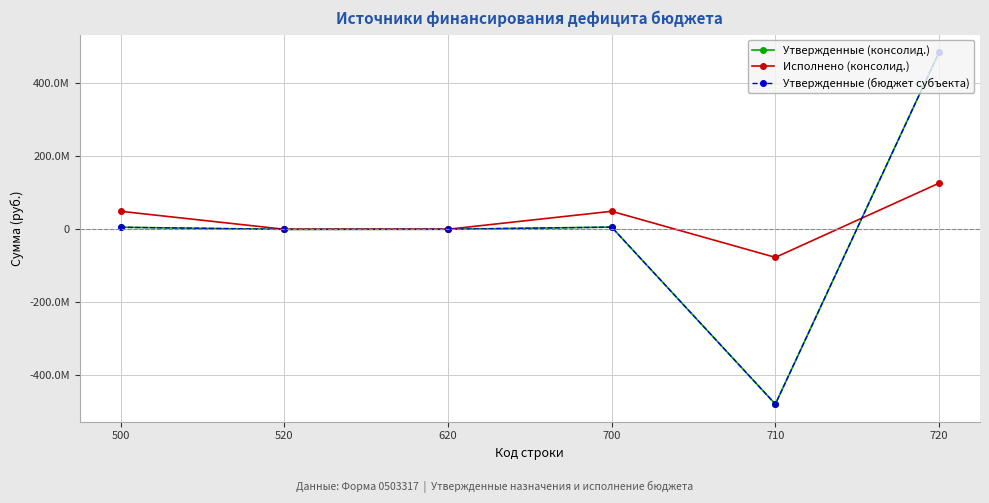

True or false: Утвержденные (бюджет субъекта) and Исполнено (консолид.) intersect in this chart.

True